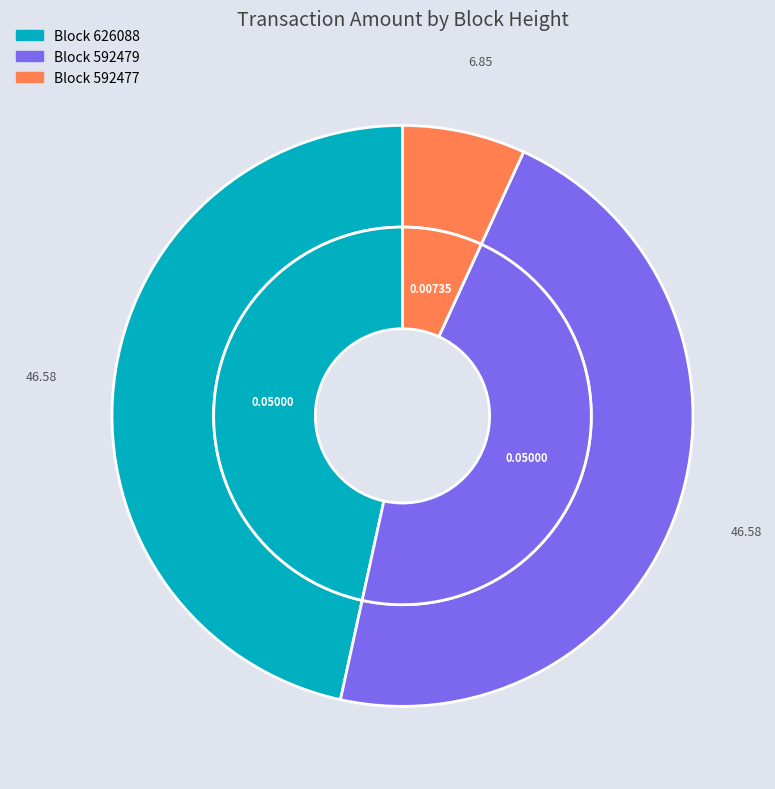

Is there any slice that represents more than half of the pie?

No